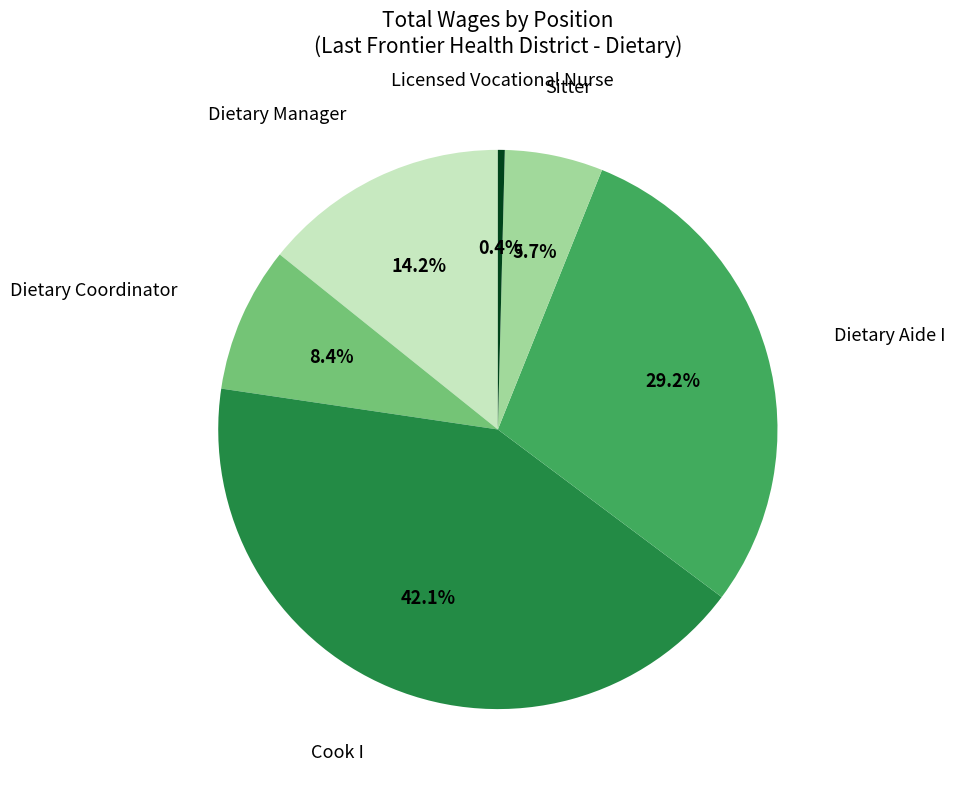

Is there a majority slice in this chart?

No